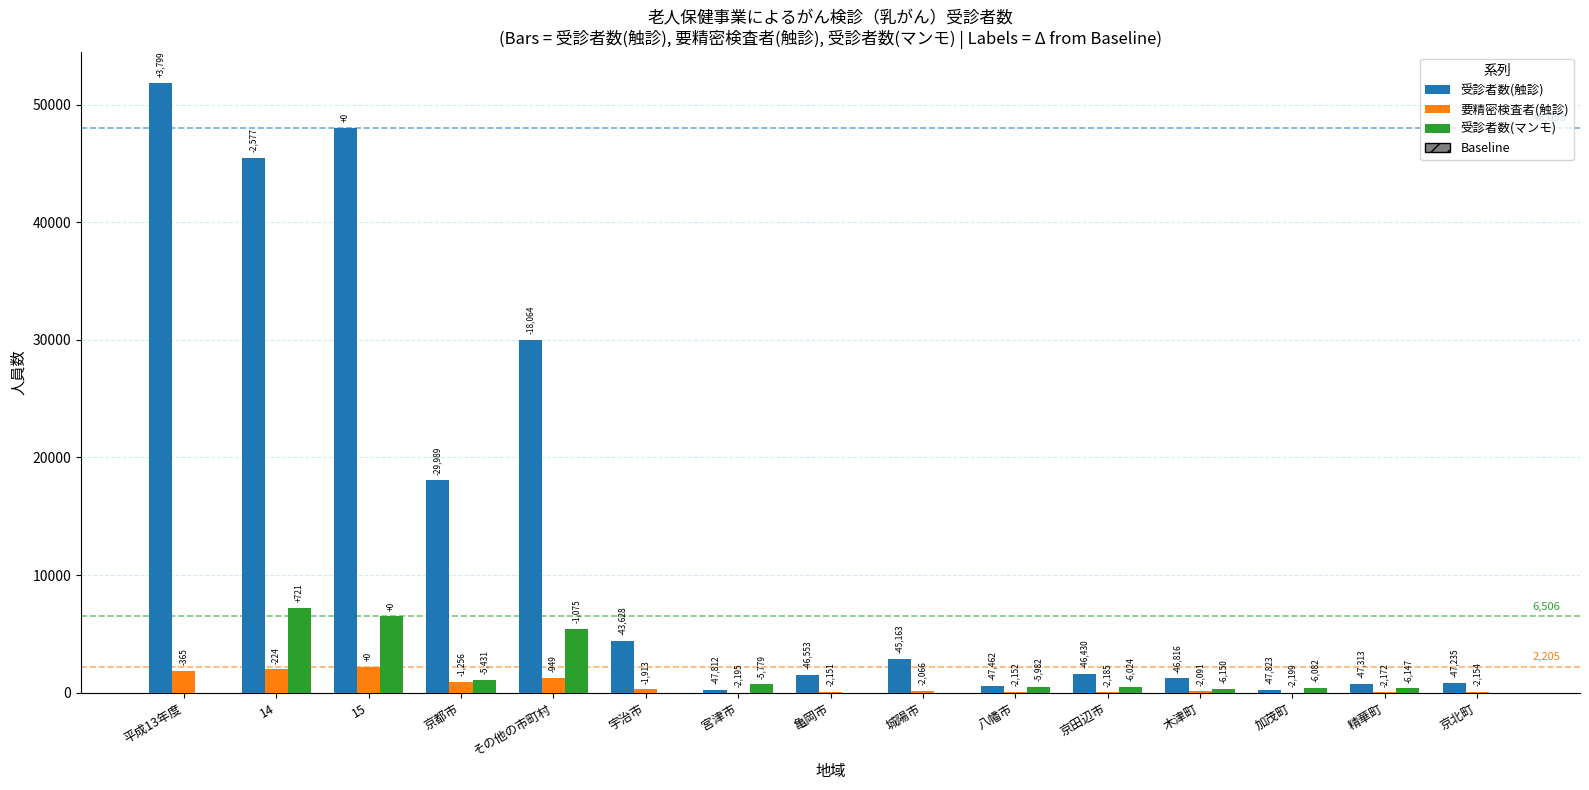

At how many categories does at least one series exceed 50242?

1